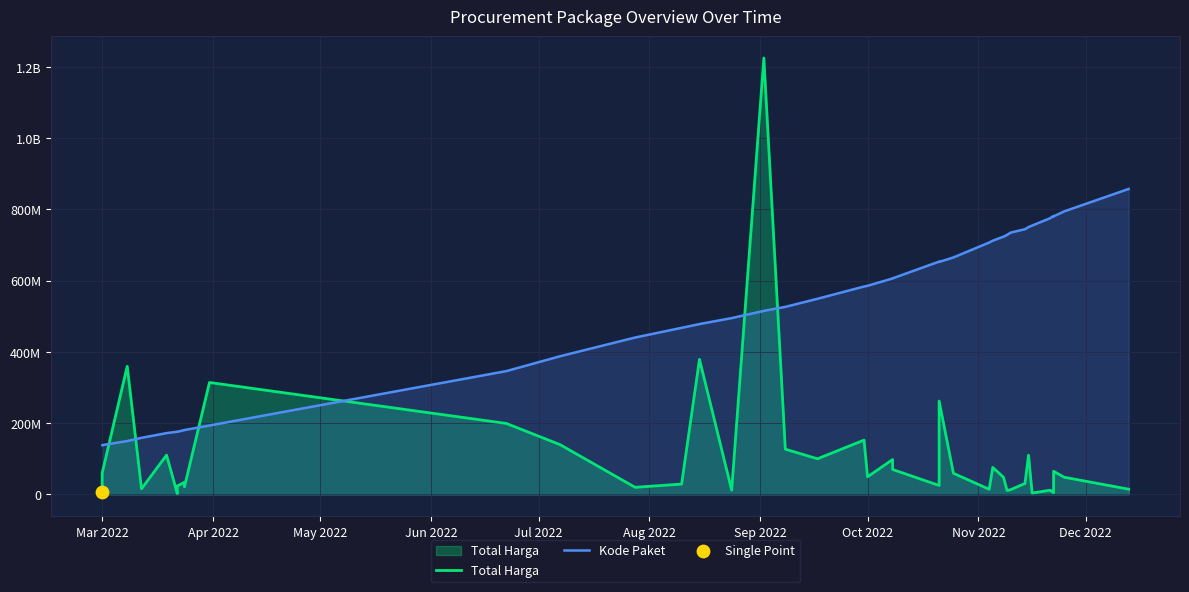

Which series has the largest Y range (max minus min)?

Total Harga